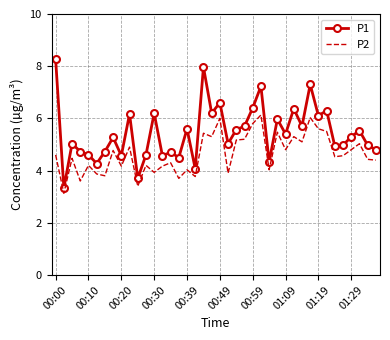

True or false: P1 and P2 cross at least once.

False